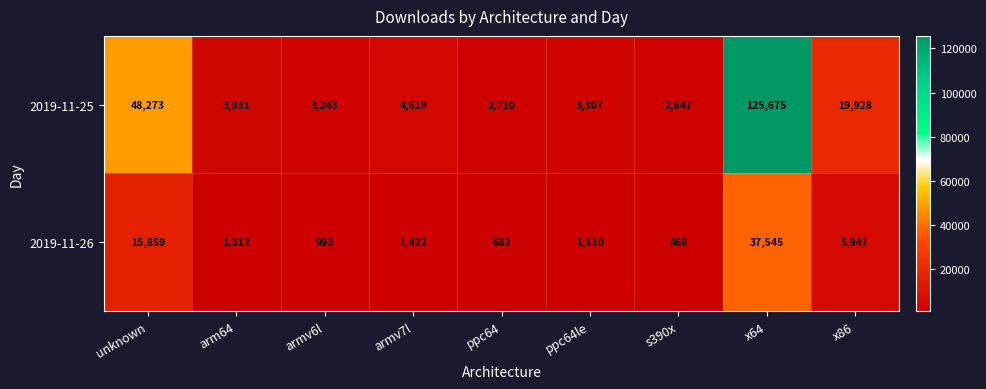

Rank the series by their average value, from lowest to highest.

2019-11-26, 2019-11-25